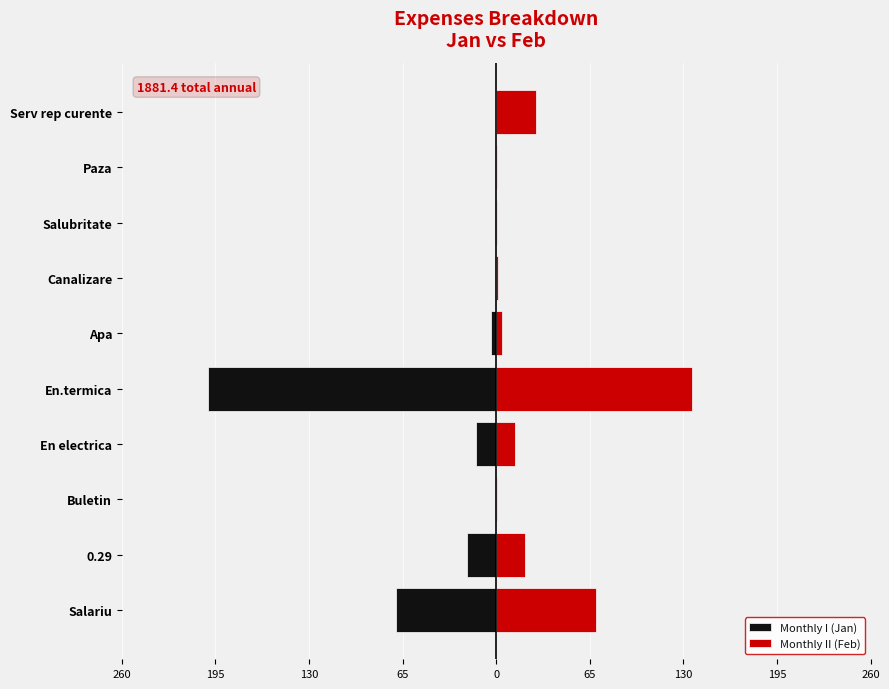

Between En electrica and En.termica, which series saw the biggest shift?

Monthly I (Jan)